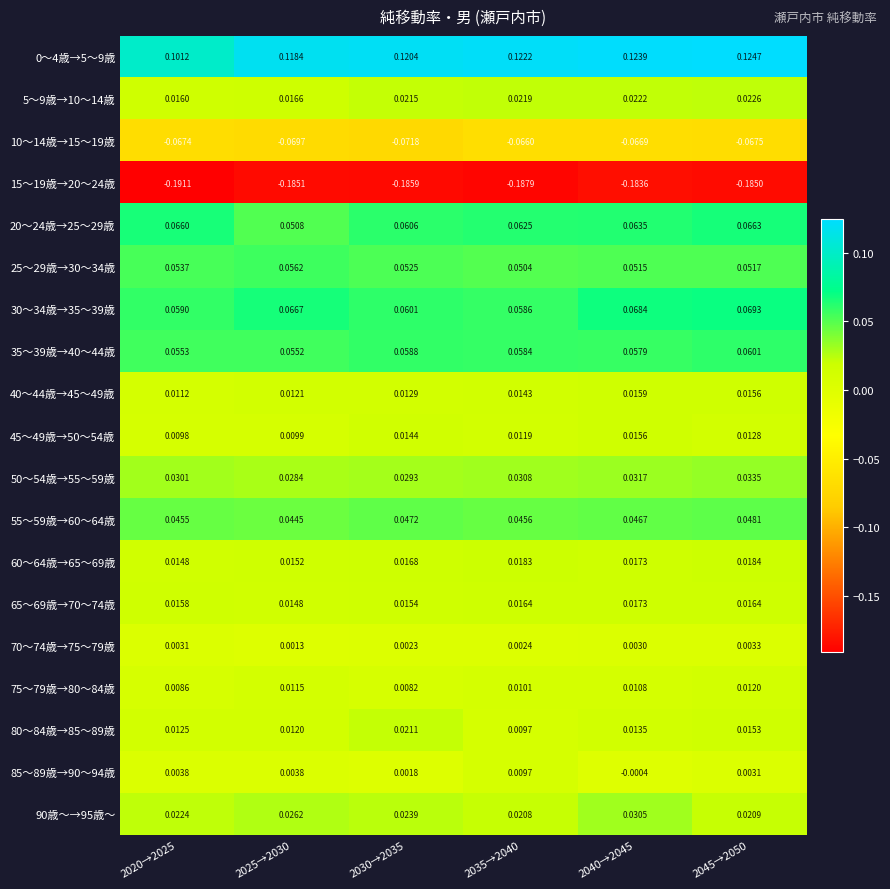

Is the value of 80～84歳→85～89歳 at 2020→2025 greater than the value of 40～44歳→45～49歳 at 2035→2040?

No